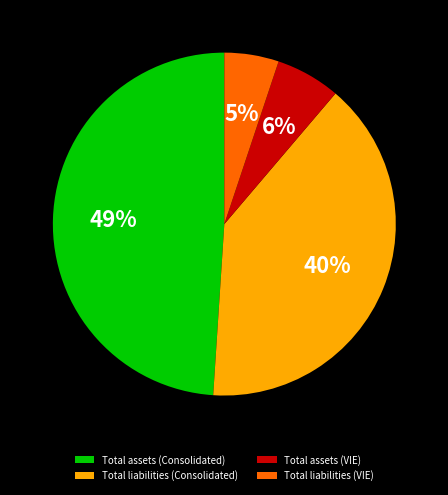

Between Total liabilities (Consolidated) and Total assets (VIE), which is larger?

Total liabilities (Consolidated)